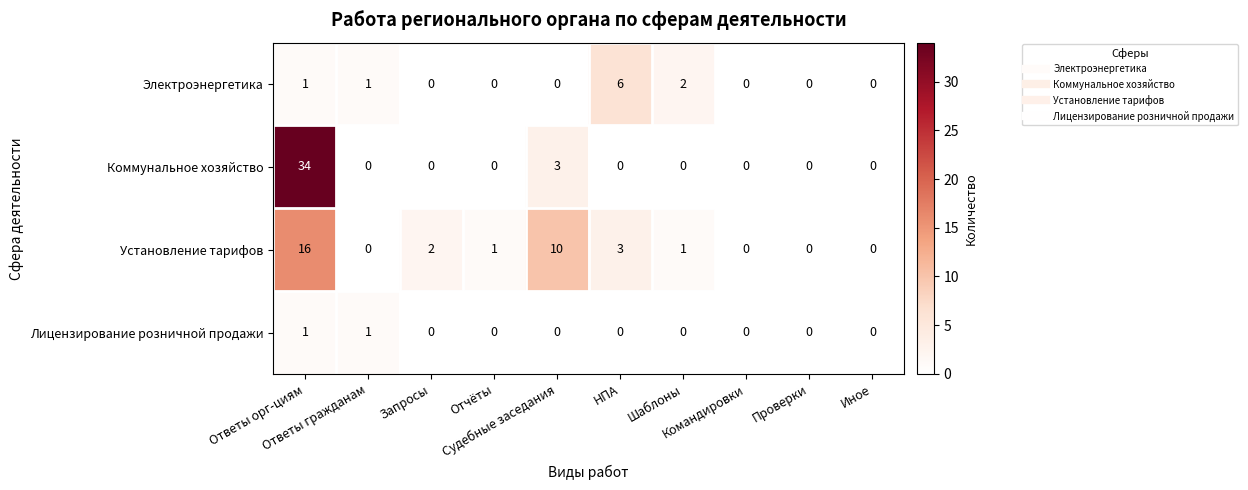

How many series are shown in this chart?

4